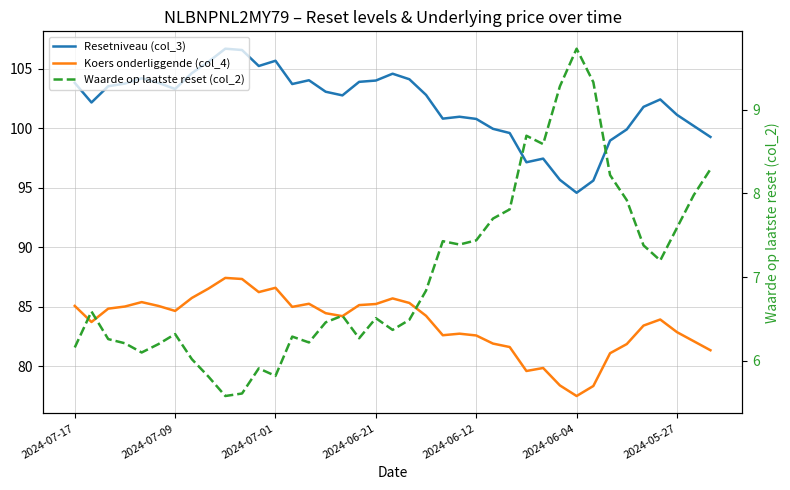

Between 2024-05-27 and 19, which series saw the biggest shift?

Resetniveau (col_3)